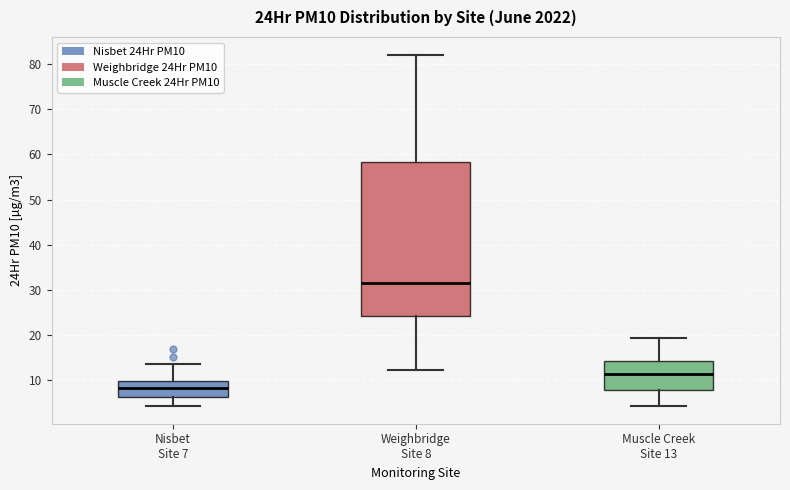

Which box has the lowest median line?

Nisbet Site 7